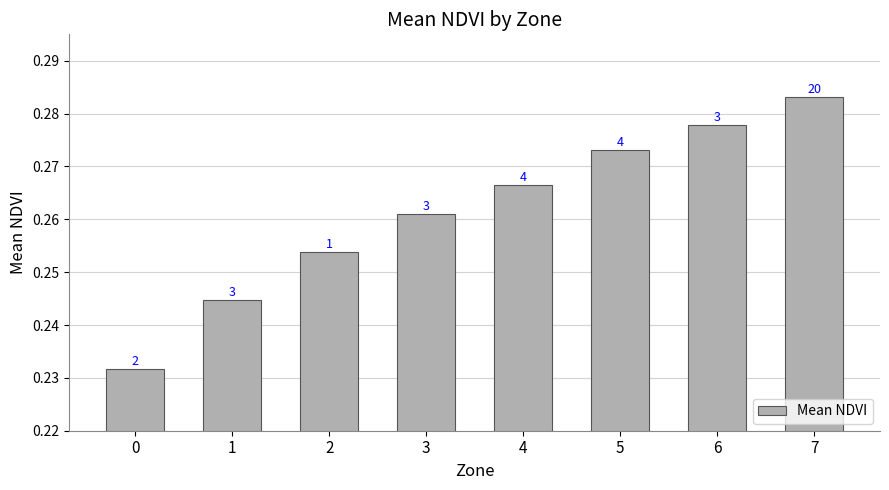

Which has a higher value, 0 or 5?

5